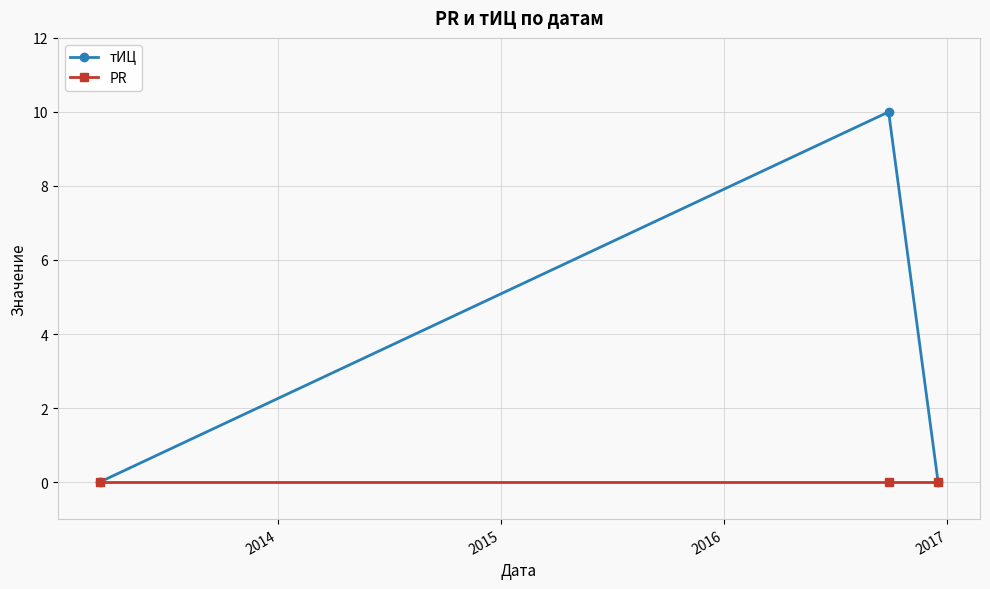

What is the greatest value displayed?

10